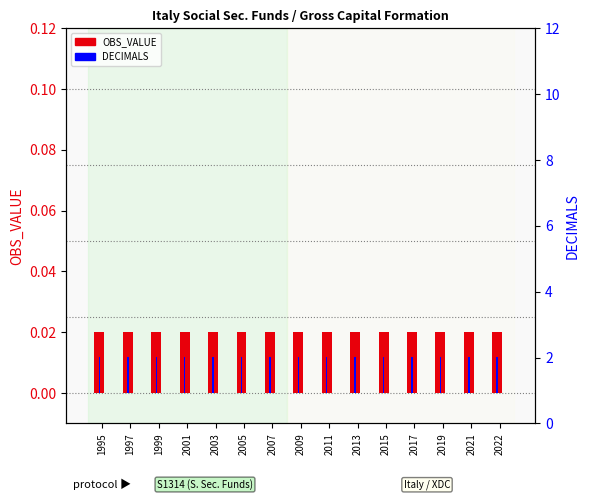

The value of DECIMALS at 1997 is 0.0. True or false?

False